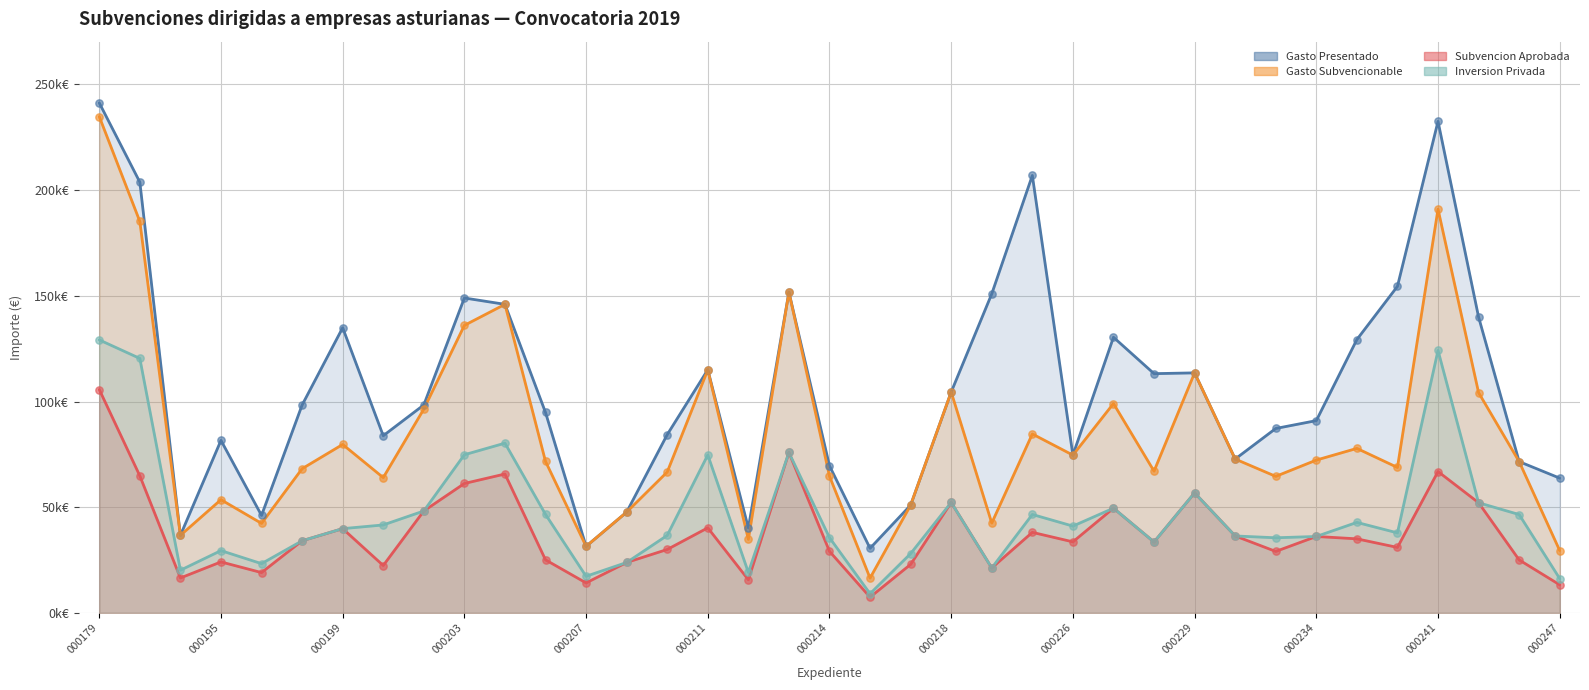

At which category is the sum across all series the highest?

000179